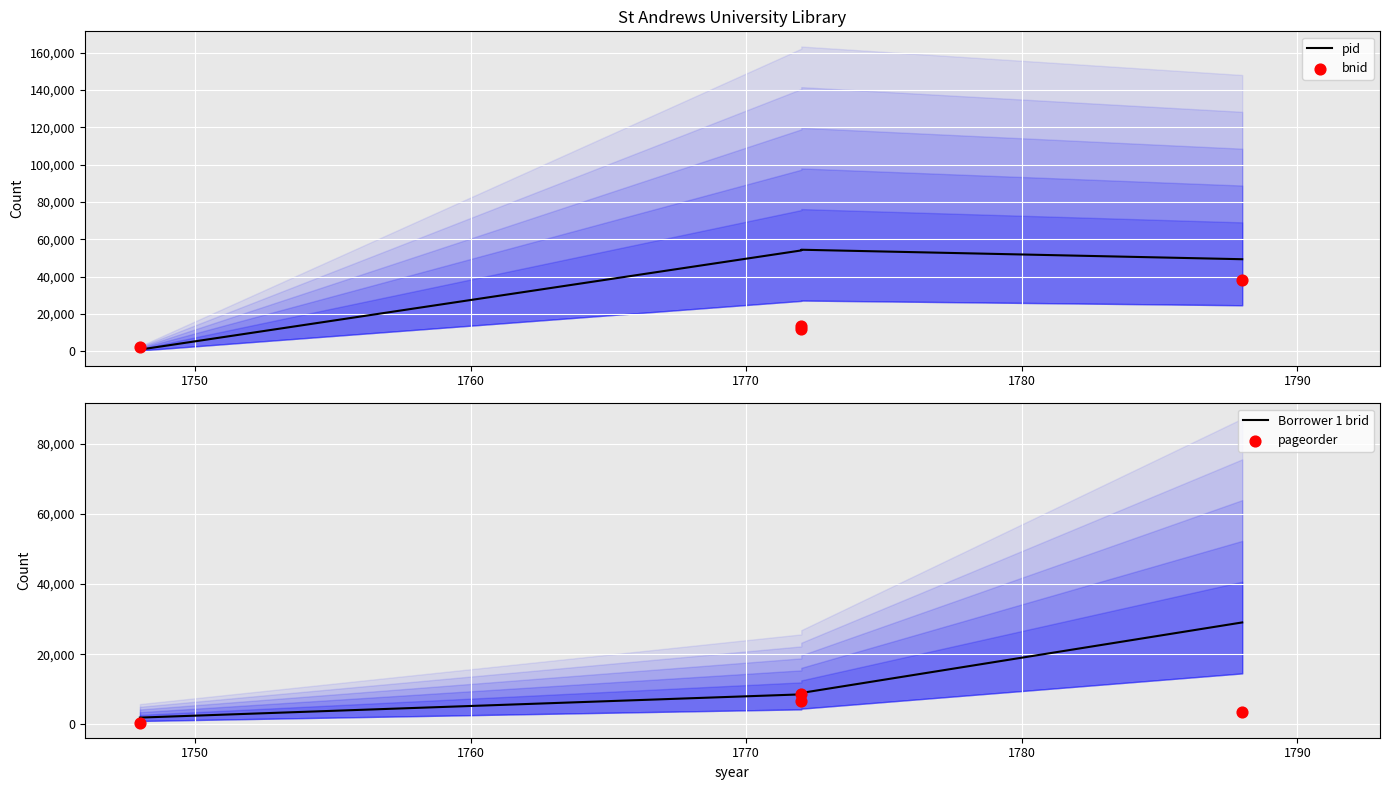

Which series has the largest total across all categories?

pid